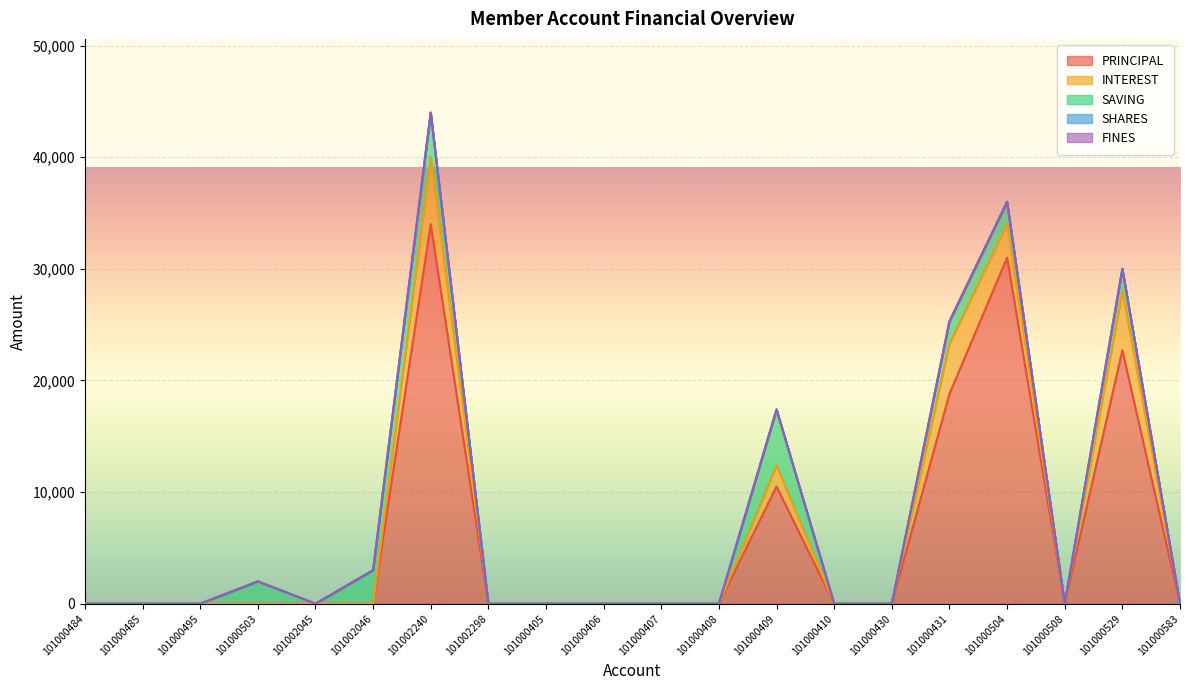

Which category has the lowest value in the SHARES series?

101000484